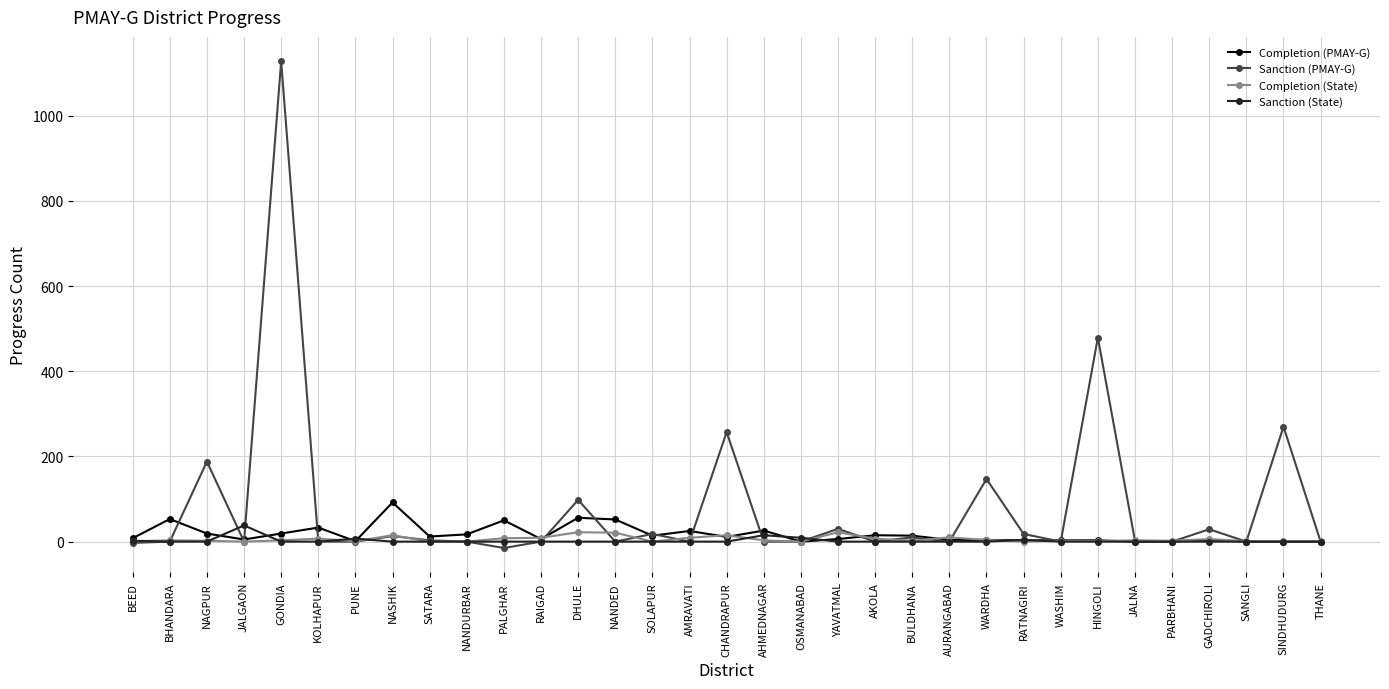

What are all the series names shown in the legend?

Completion (PMAY-G), Sanction (PMAY-G), Completion (State), Sanction (State)